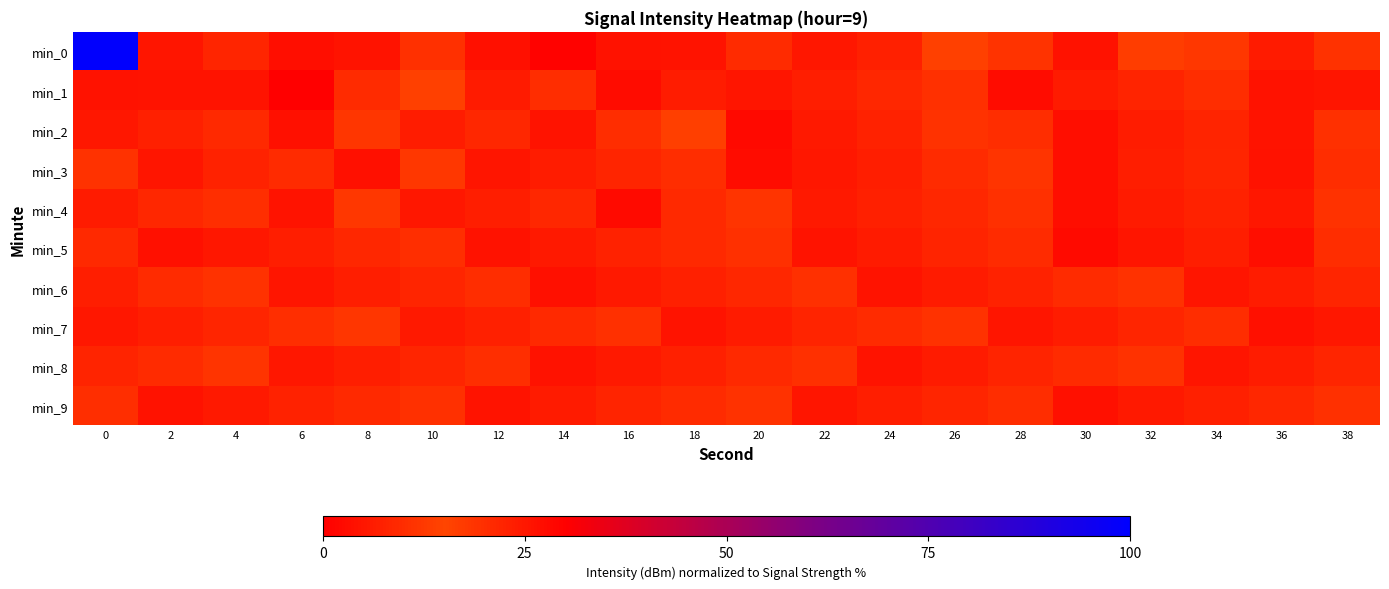

How many categories are shown in the chart?

20